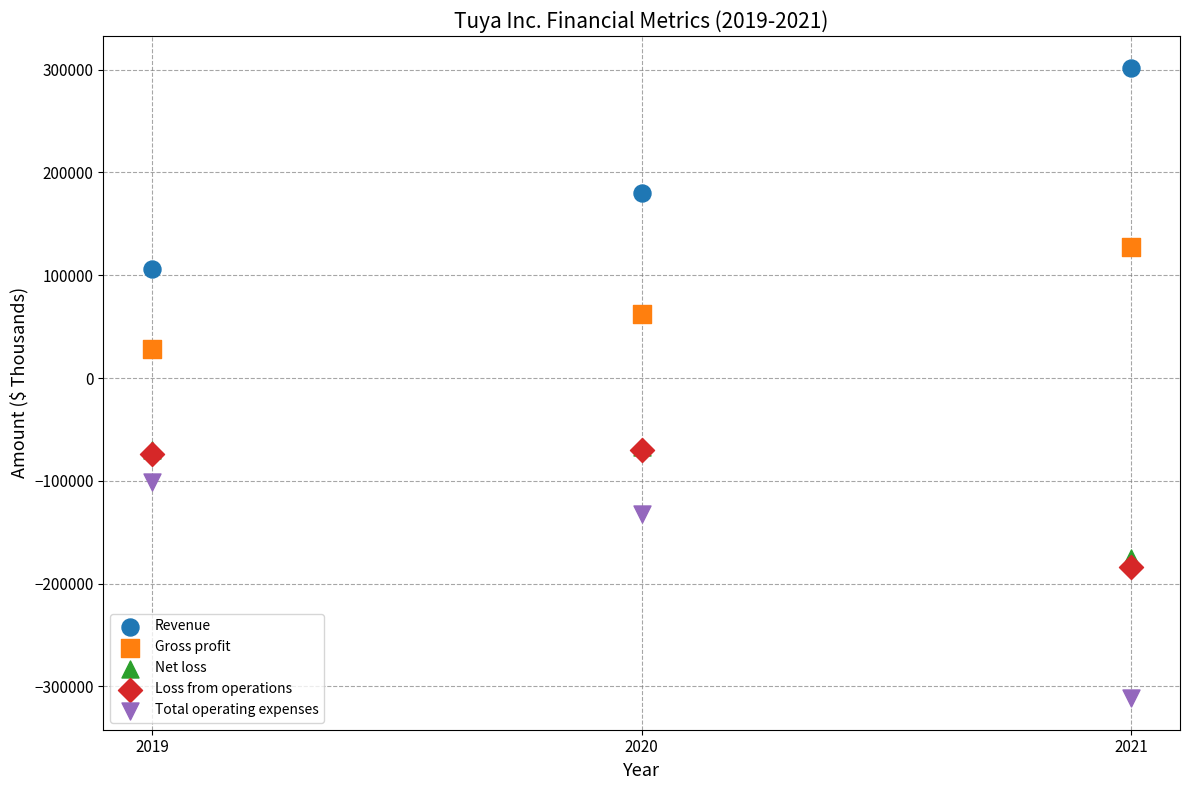

In the Revenue series, what Y value is closest to 203932?

179874